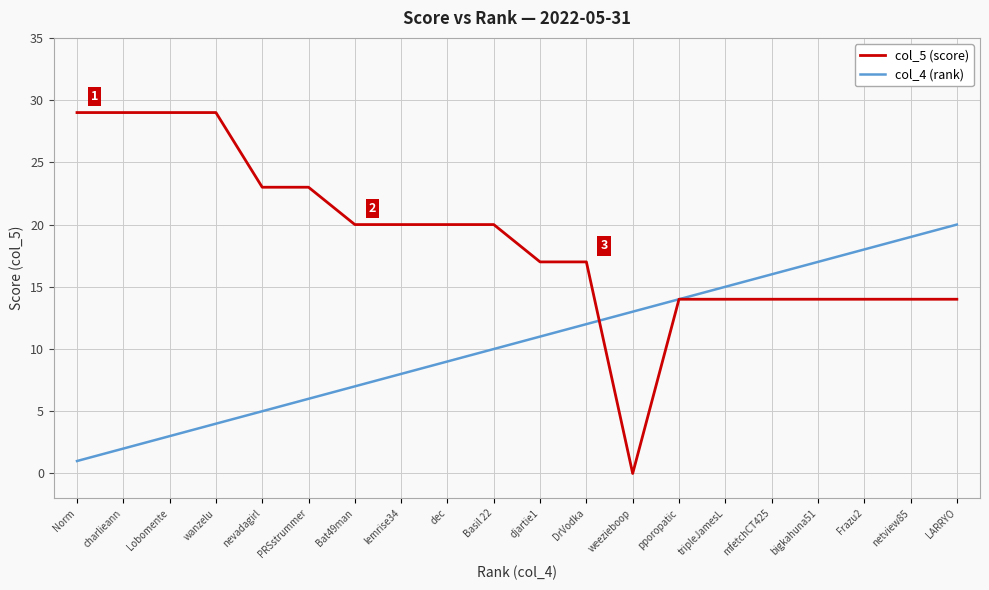

Is the value of col_5 (score) at charlieann greater than the value of col_4 (rank) at pporopatic?

Yes